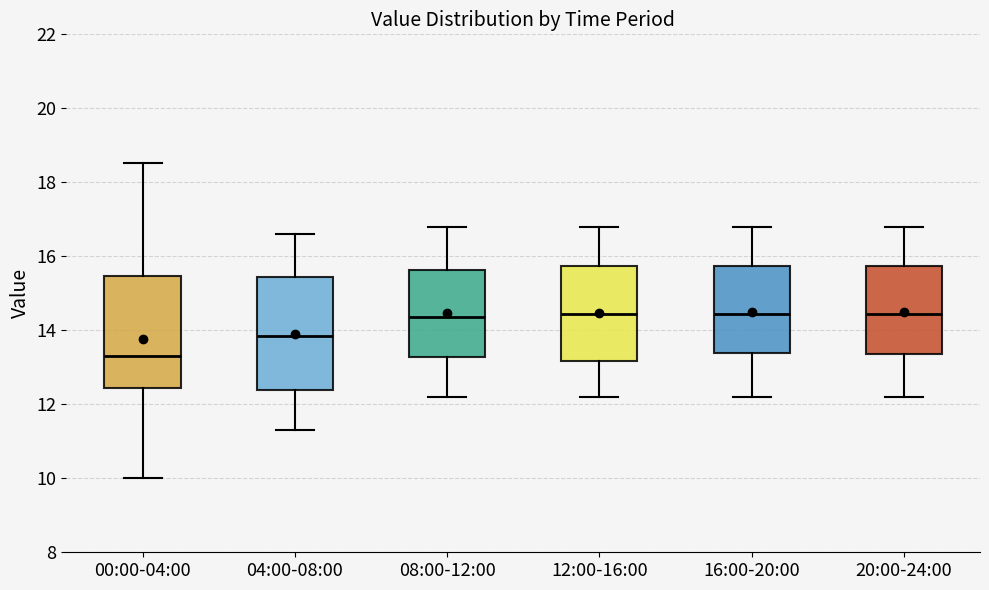

Reading left to right, read every box against the y-axis: the position of its median line, the range the box covers, and the ends of its whiskers. The values are not printed on the chart, so give them approximately, as read against the axis.

00:00-04:00: median 13.4, box 12.4 to 15.4, whiskers 10.0 to 18.6
04:00-08:00: median 13.8, box 12.4 to 15.4, whiskers 11.4 to 16.6
08:00-12:00: median 14.4, box 13.2 to 15.6, whiskers 12.2 to 16.8
12:00-16:00: median 14.4, box 13.2 to 15.8, whiskers 12.2 to 16.8
16:00-20:00: median 14.4, box 13.4 to 15.8, whiskers 12.2 to 16.8
20:00-24:00: median 14.4, box 13.4 to 15.8, whiskers 12.2 to 16.8